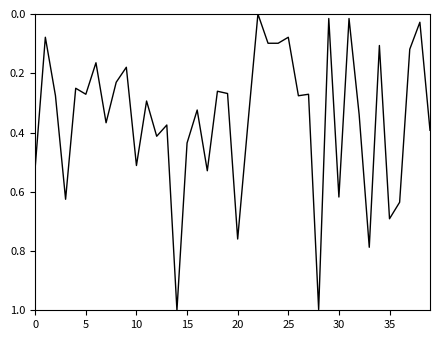

How many lines are shown in the chart?

1